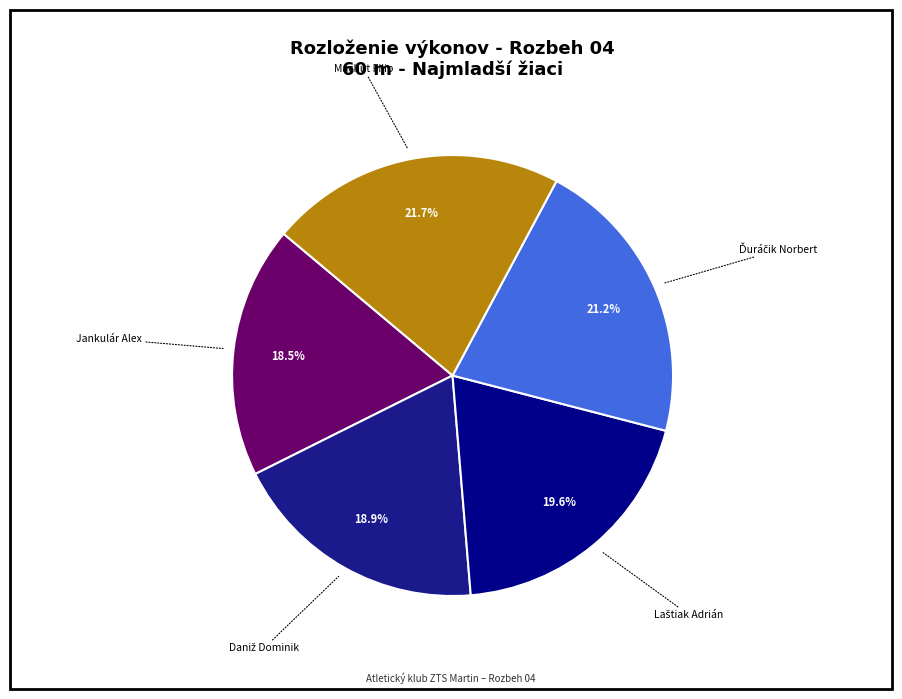

Count the number of slices in the pie.

5